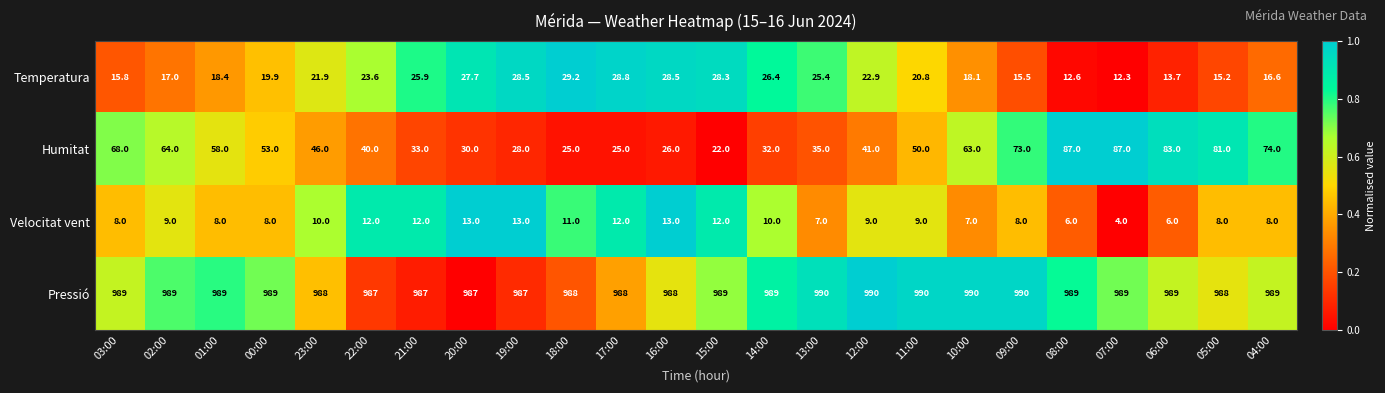

Which series has the largest range (max minus min)?

Humitat